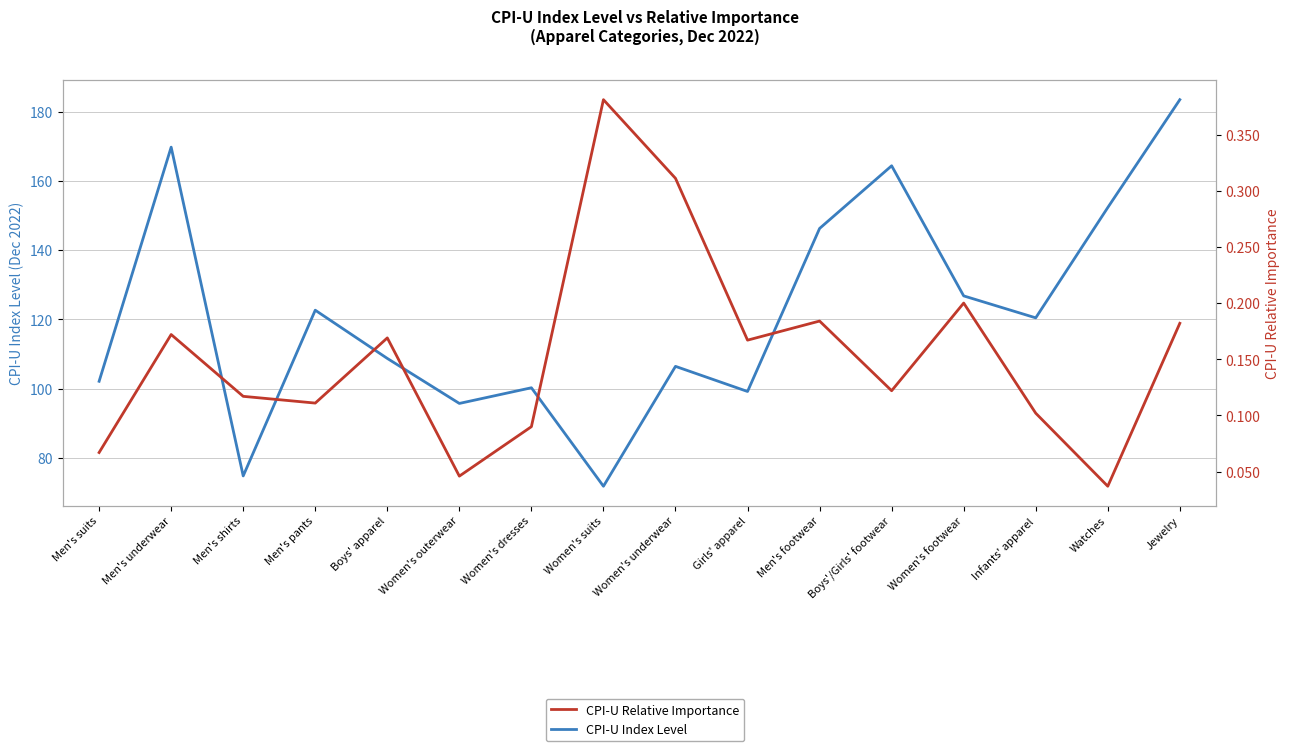

Does the chart display data point markers on the line(s)?

No